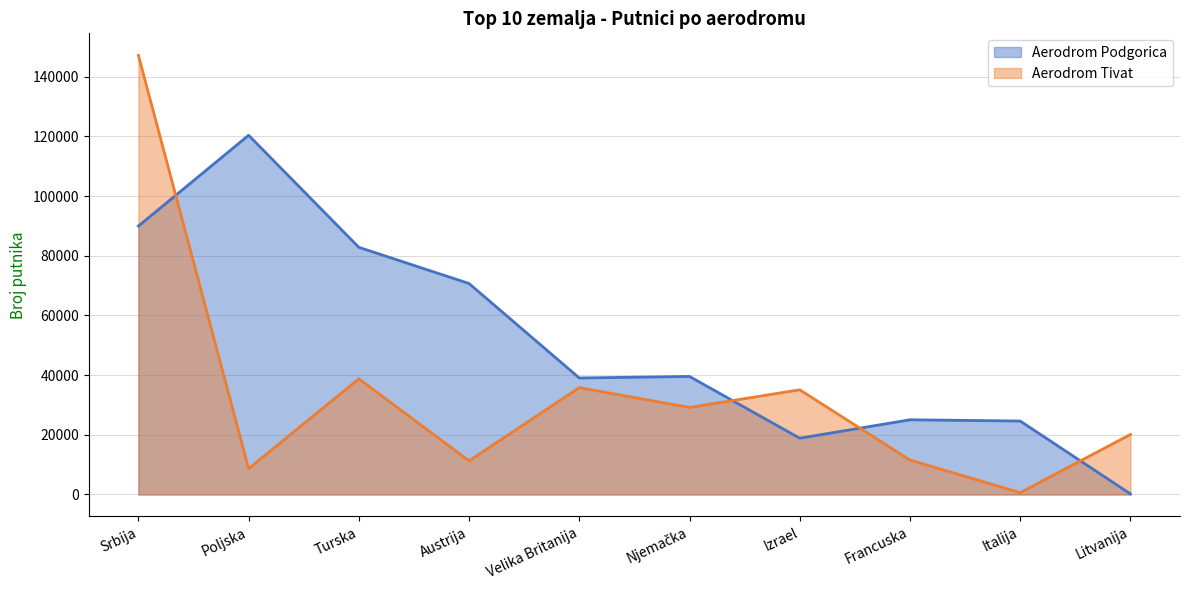

How many values in the Aerodrom Podgorica series exceed 39551?

4